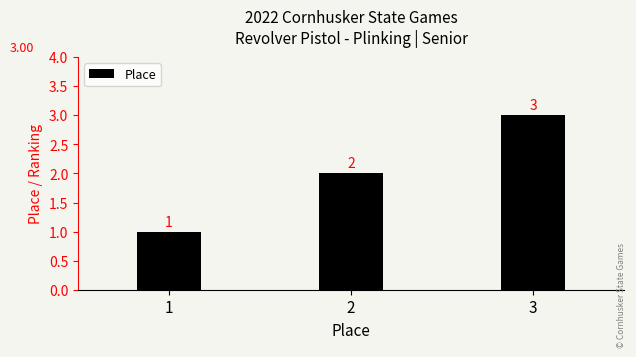

What value does the data have at 2?

2